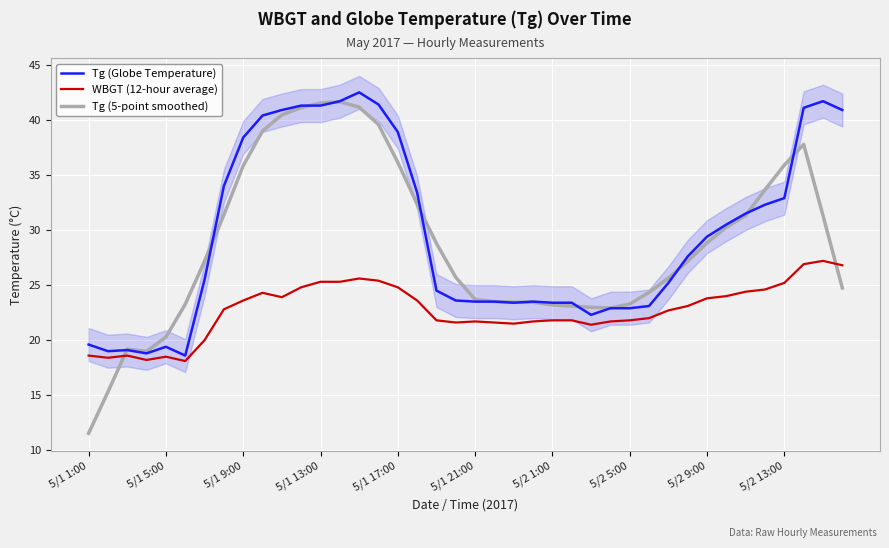

At which category does the chart reach its peak across all series?

14